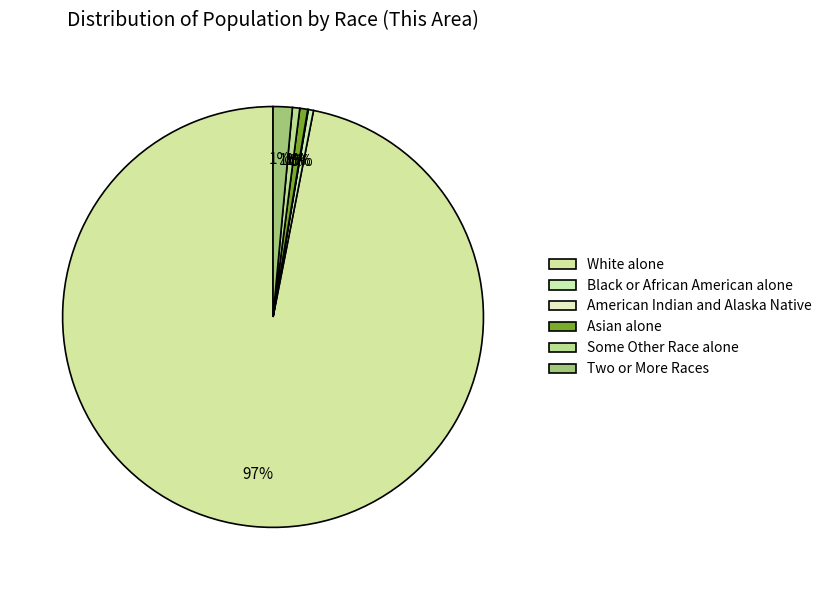

Which category has the smallest portion of the pie?

American Indian and Alaska Native